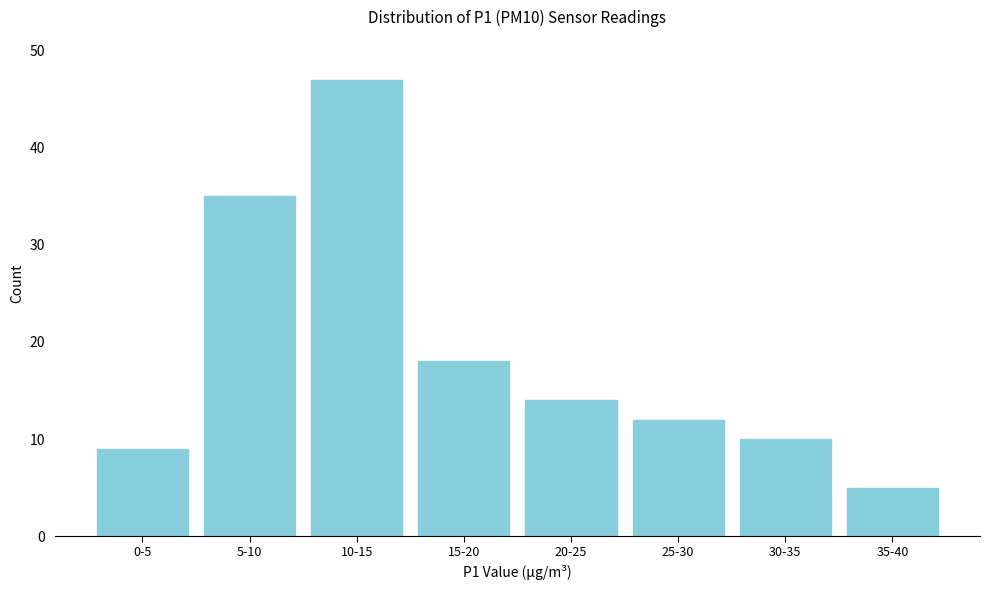

Reading left to right, what are all the values shown in this chart?

0-5=9	5-10=35	10-15=47	15-20=18	20-25=14	25-30=12	30-35=10	35-40=5